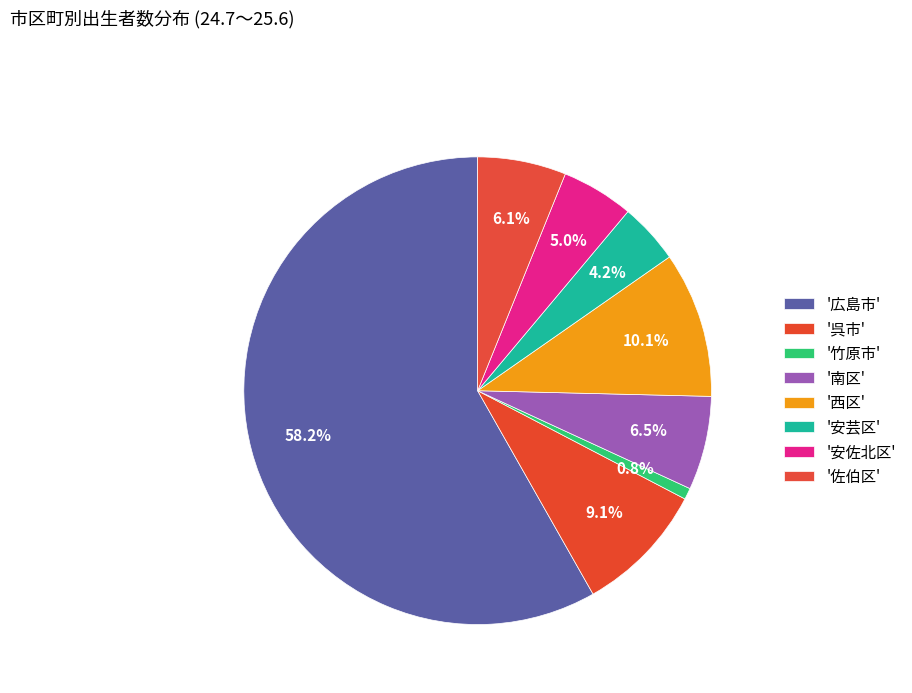

Count the number of slices in the pie.

8